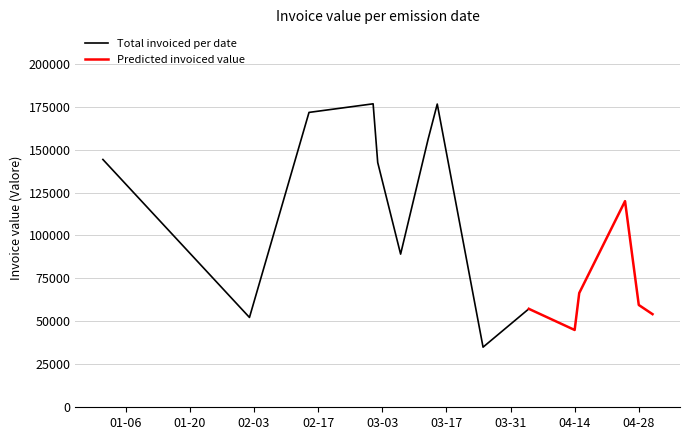

Read the value at 2015-03-07.

89154